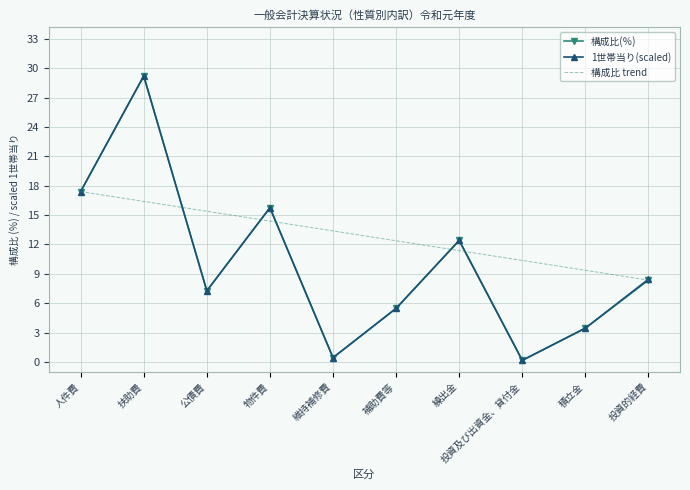

Does the chart have visible grid lines?

Yes